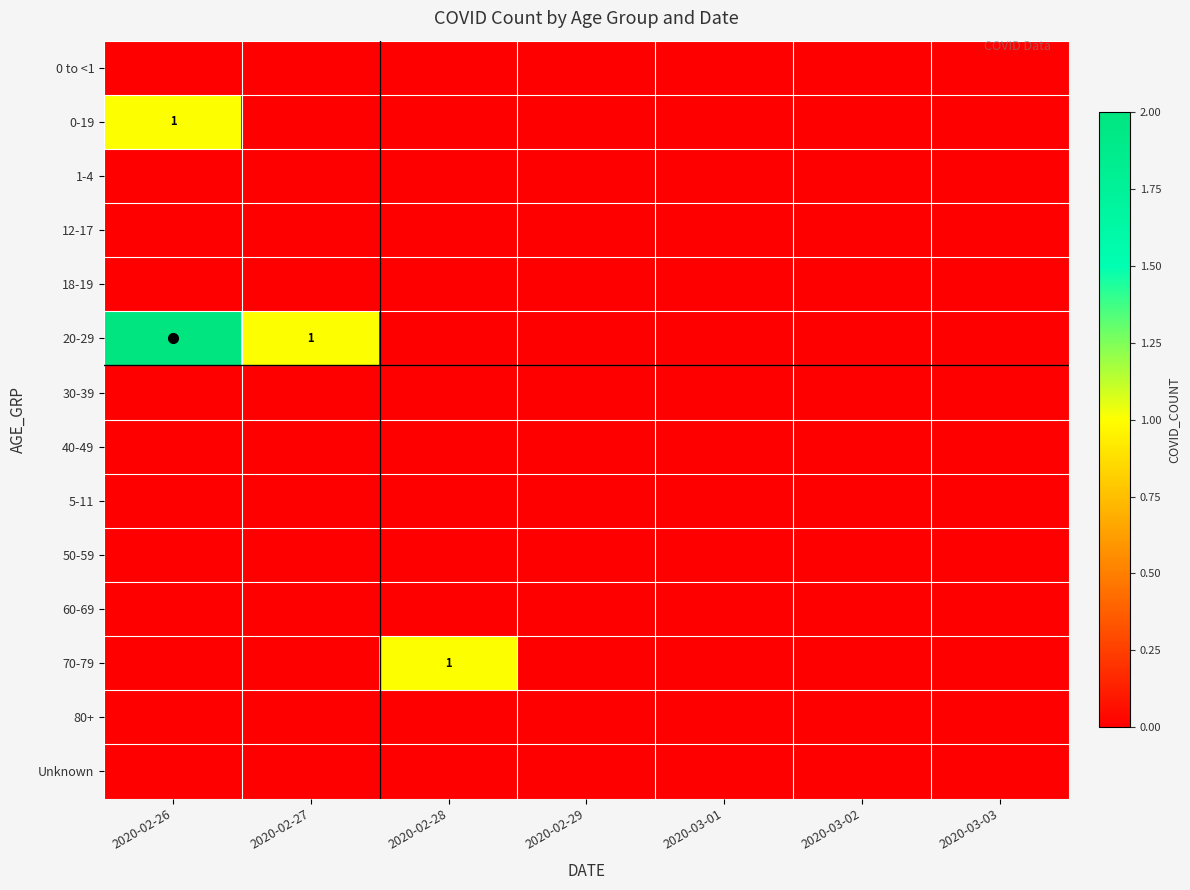

Which category has the lowest value in the 12-17 series?

2020-02-26